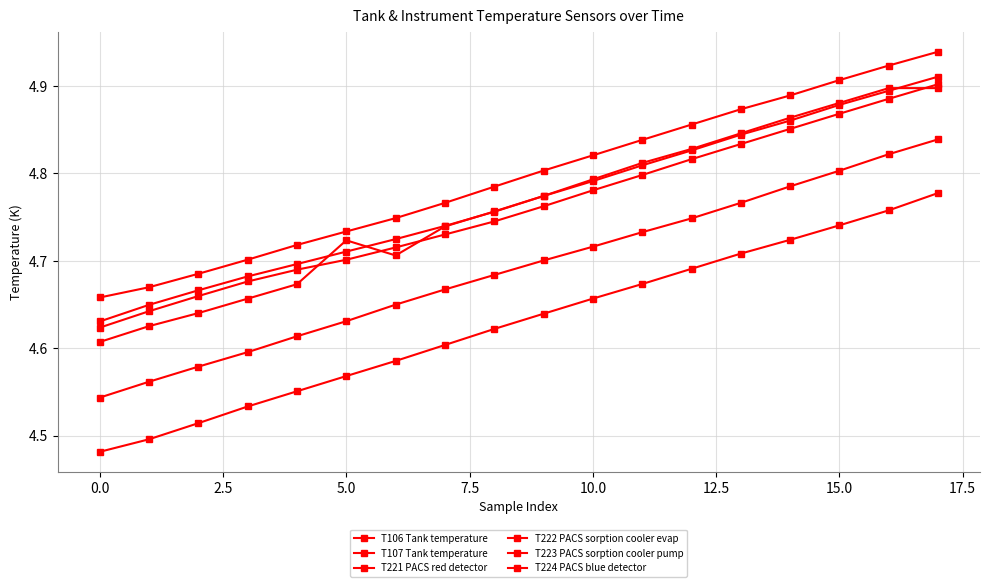

True or false: T221 PACS red detector and T107 Tank temperature intersect in this chart.

False